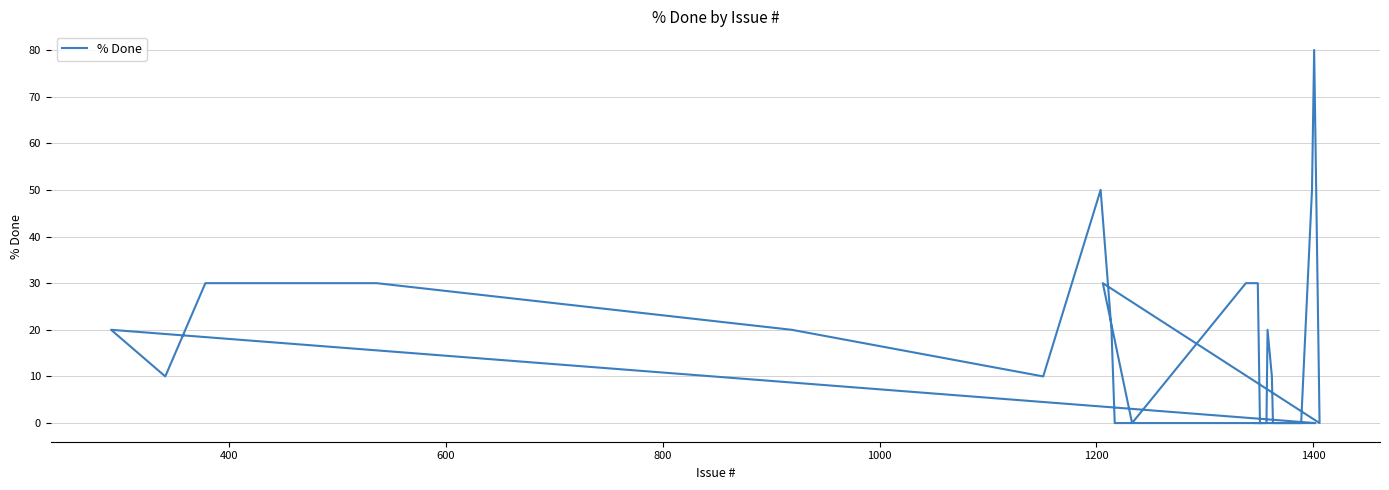

Is it true that the value at 18 is -55?

False